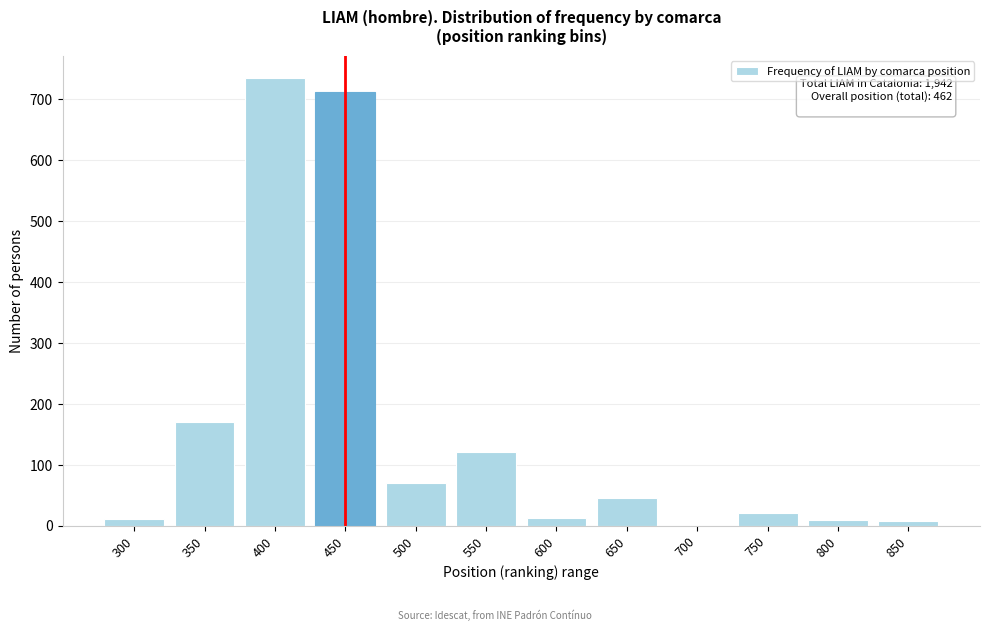

What is the change in value from 350 to 650?

-126